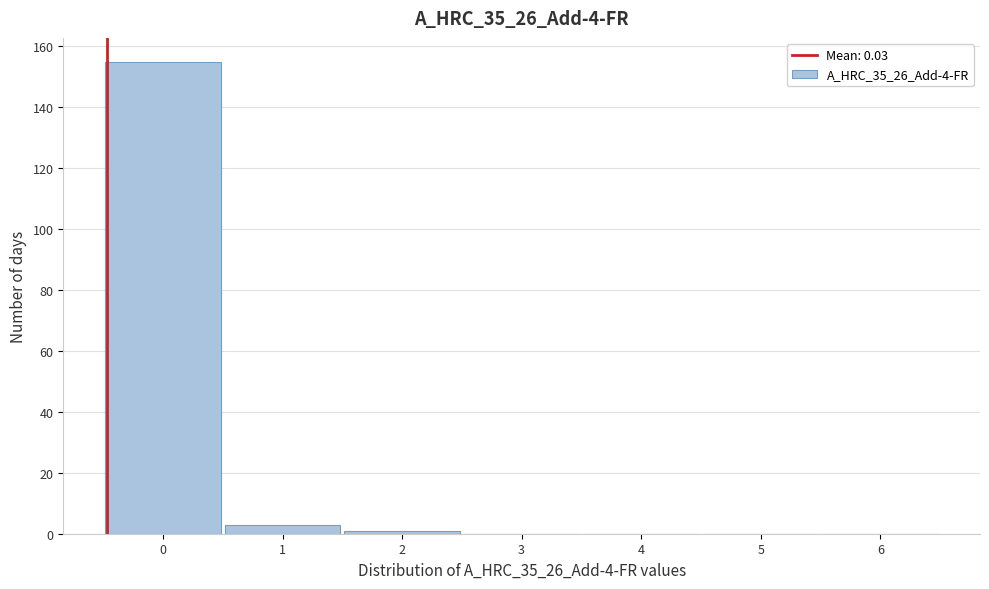

Reading left to right, what are all the values shown in this chart?

0=155	1=3	2=1	3=0	4=0	5=0	6=0